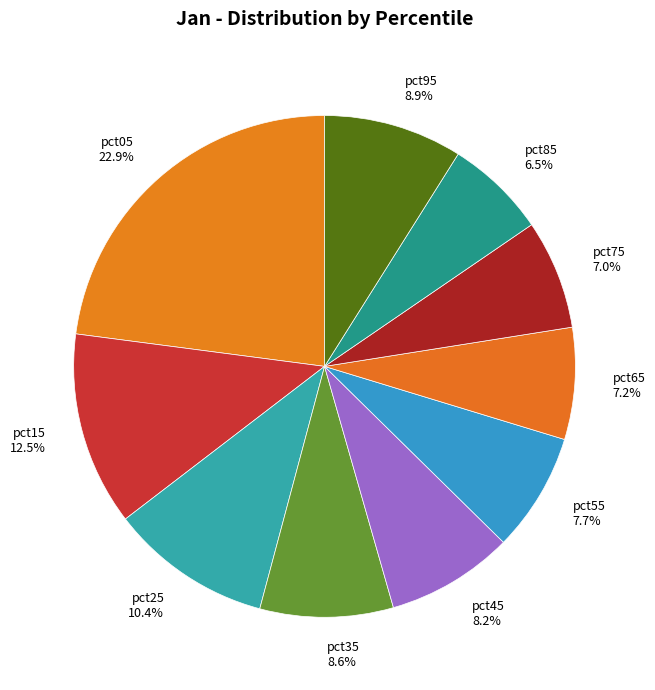

To the nearest percent, what portion does pct75 represent?

7%